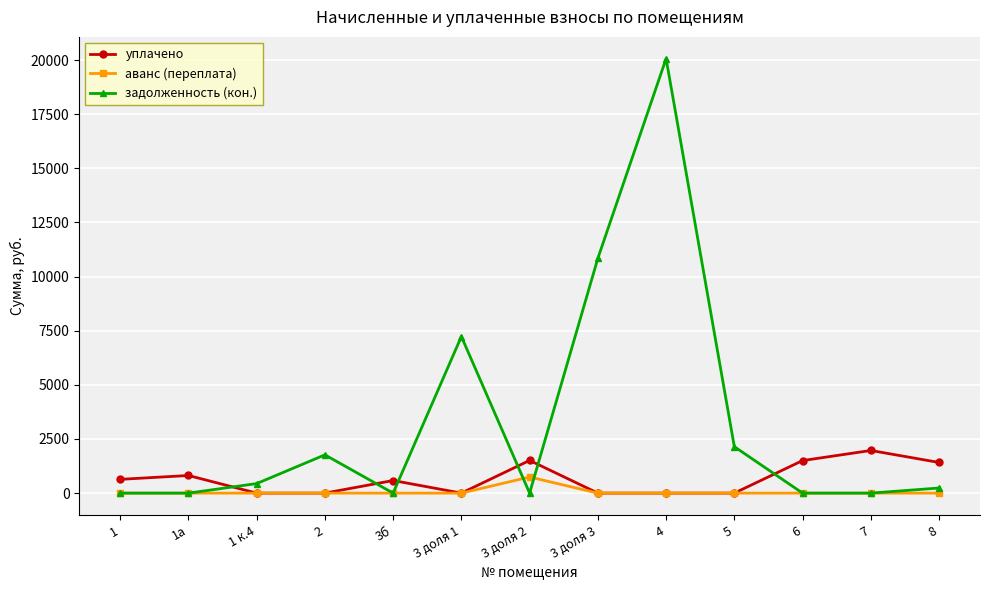

What is the total value across all series at 3б?

582.1